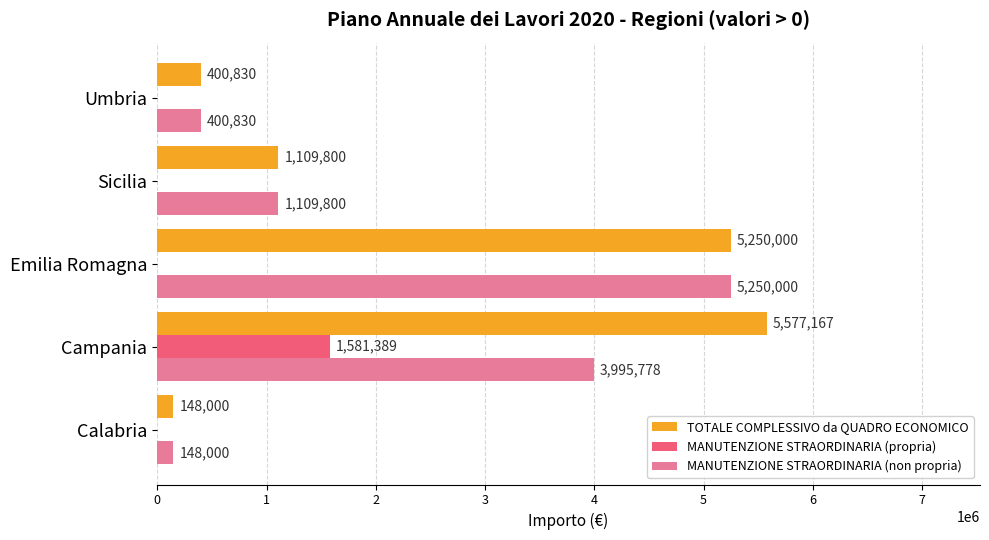

What is the sum of all MANUTENZIONE STRAORDINARIA (propria) values?

1581389.0